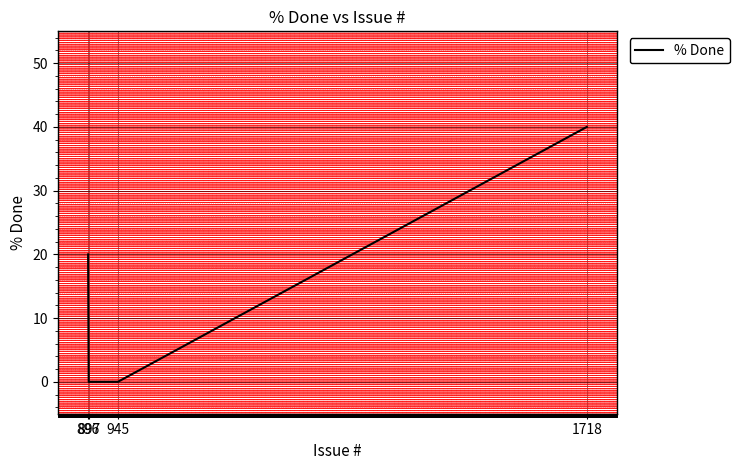

Which label corresponds to the smallest value in the chart?

945